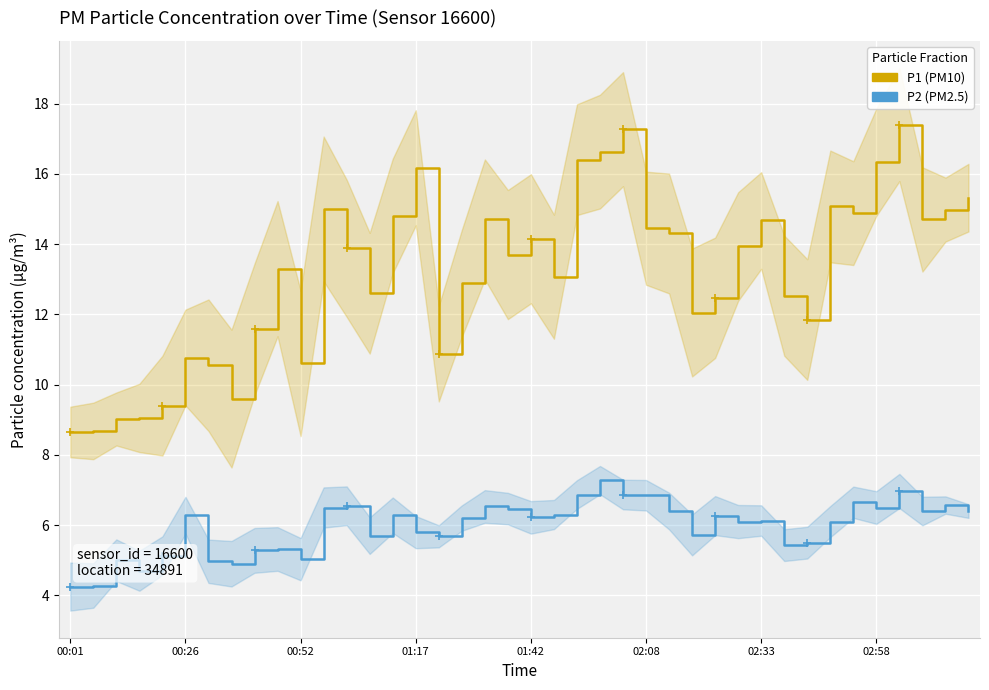

What is the value of the P2 point at the 13th from the left?

6.5